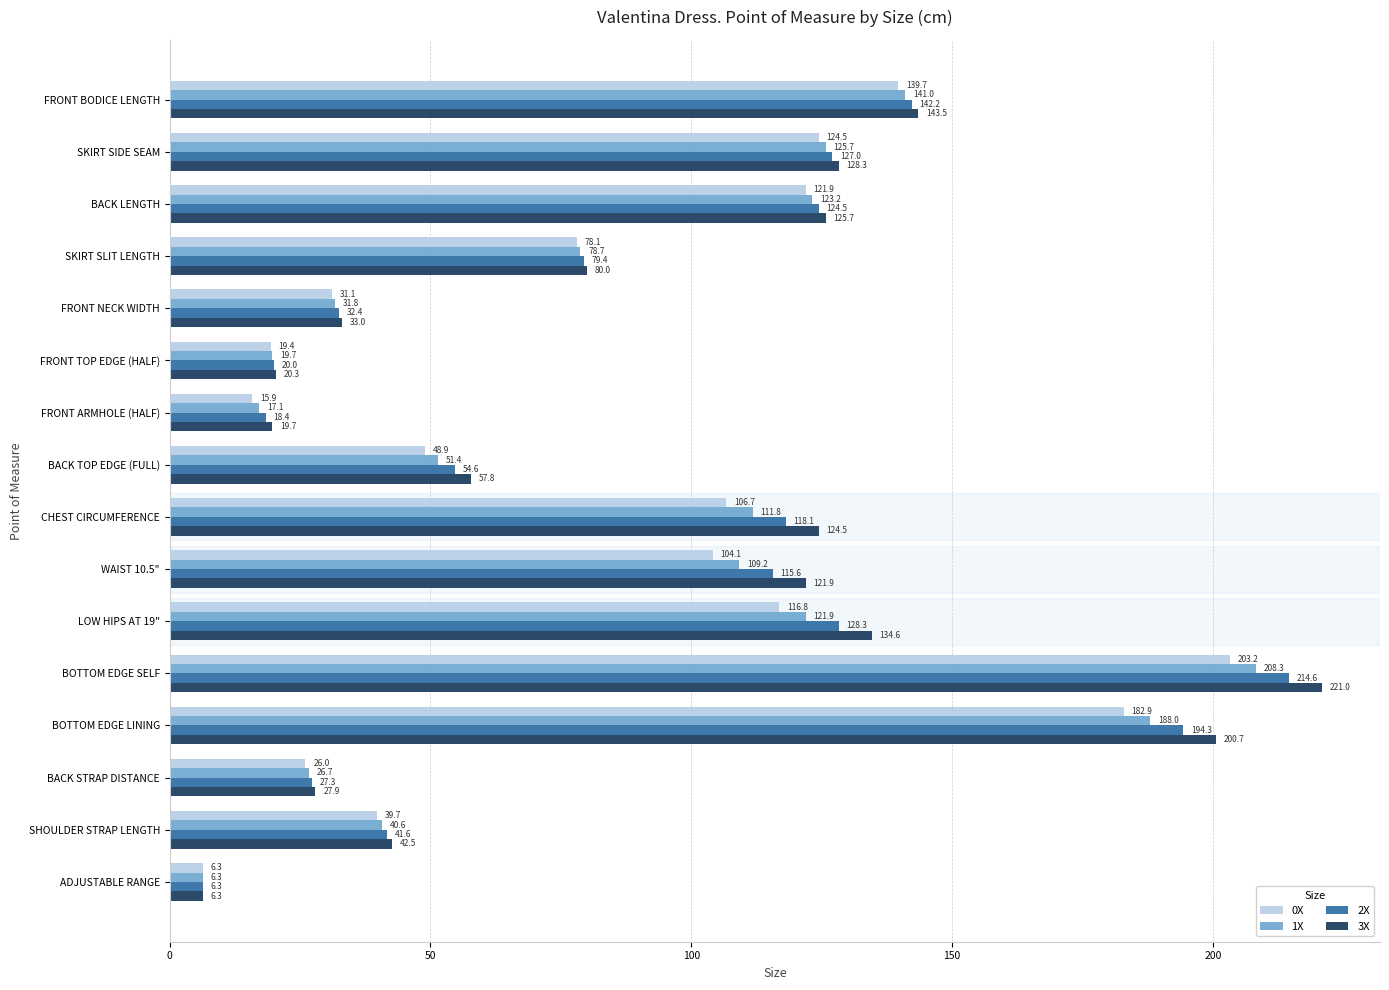

List the series in order of their overall mean, lowest first.

0X, 1X, 2X, 3X